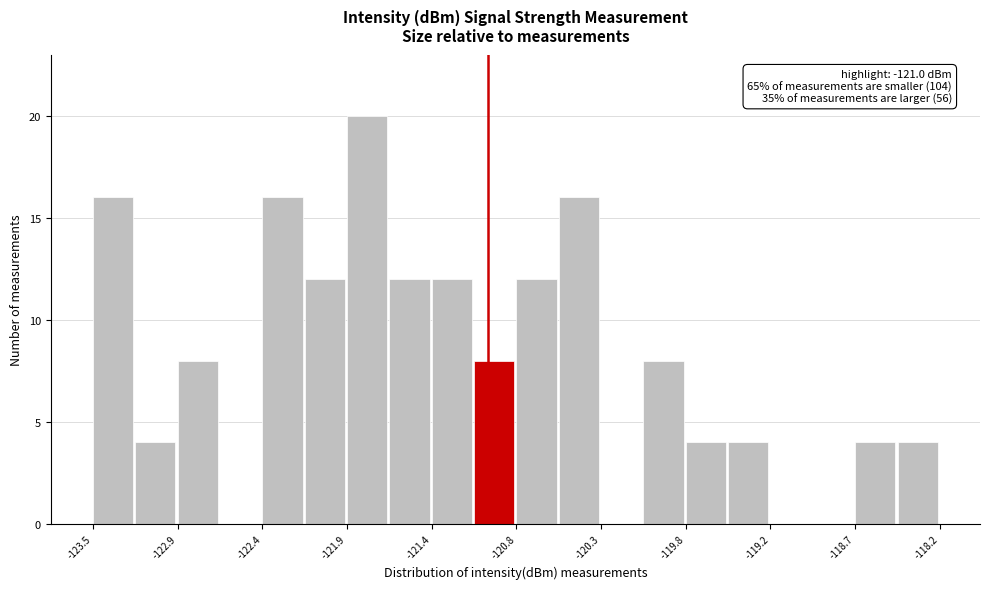

Read against the x-axis, roughly where is the centre of the tallest bar?

-121.8